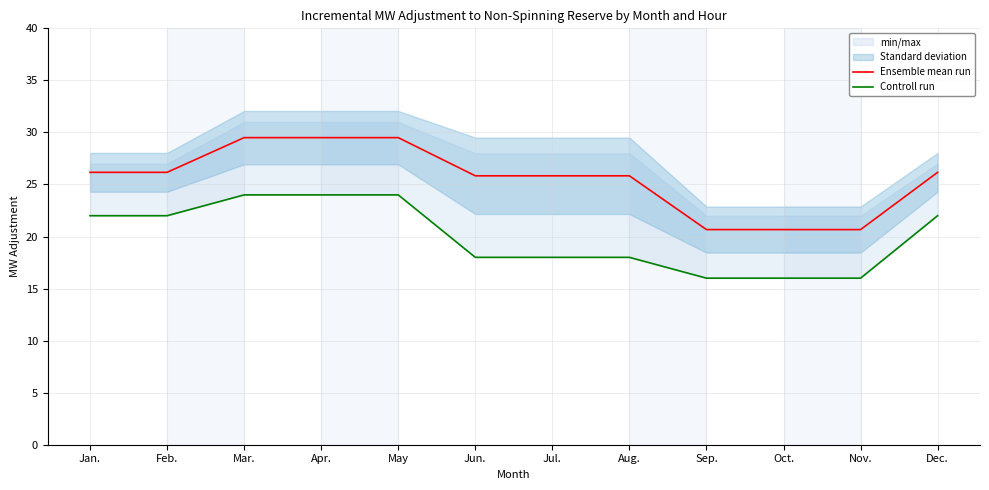

Rank the series by their maximum value, from lowest to highest.

Controll run, Ensemble mean run